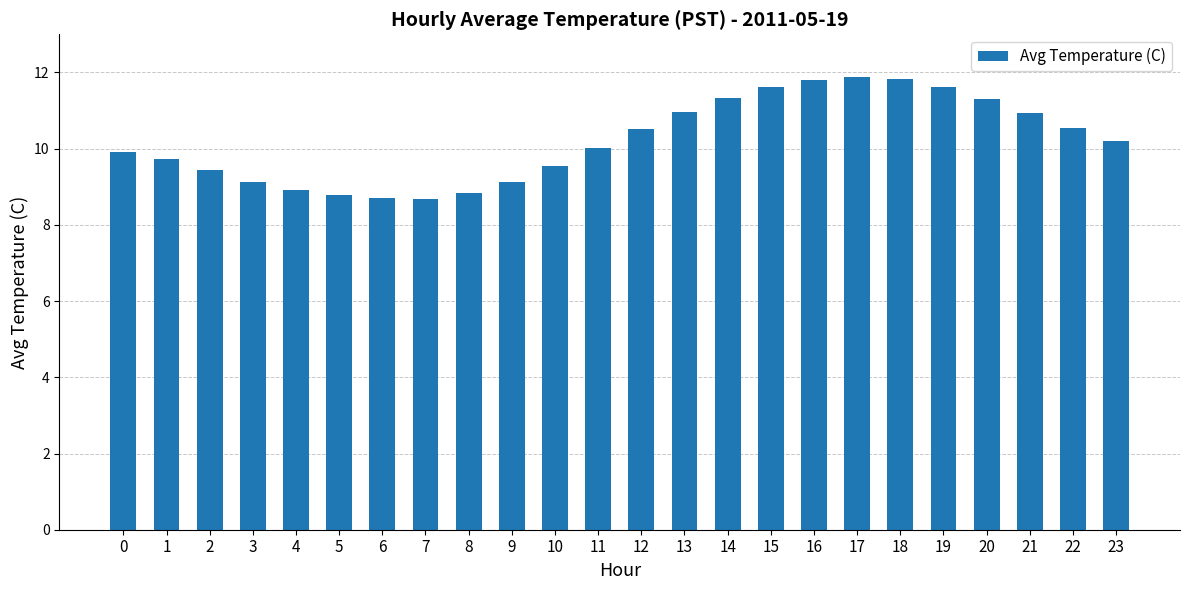

What is the change in value from 12 to 18?

+1.3